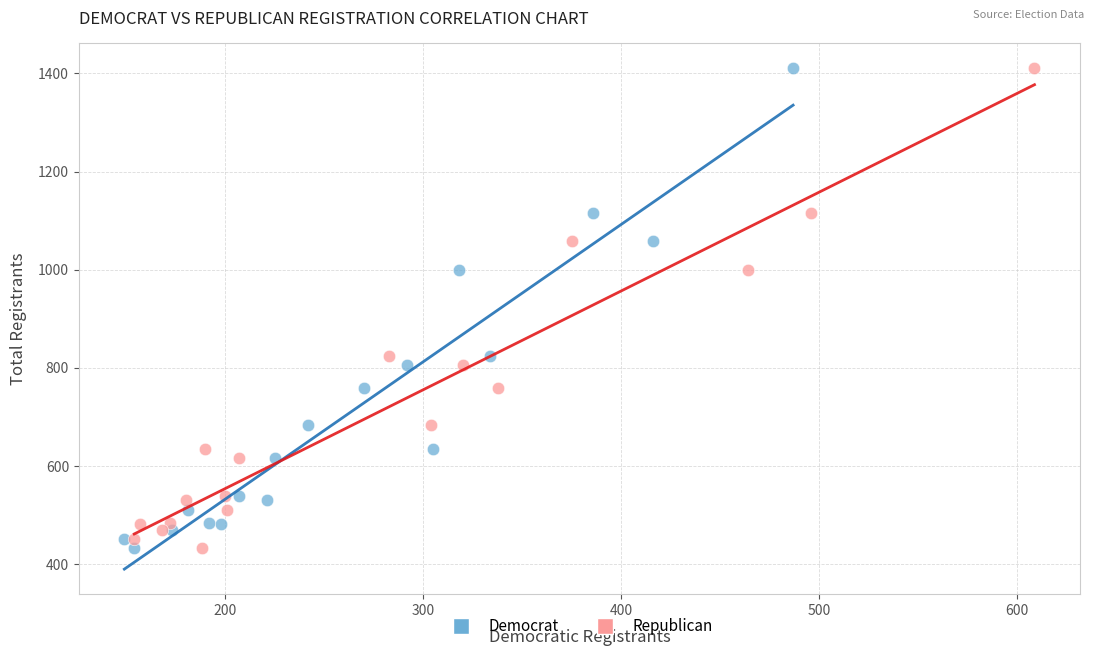

What are all the series names shown in the legend?

Democrat, Republican